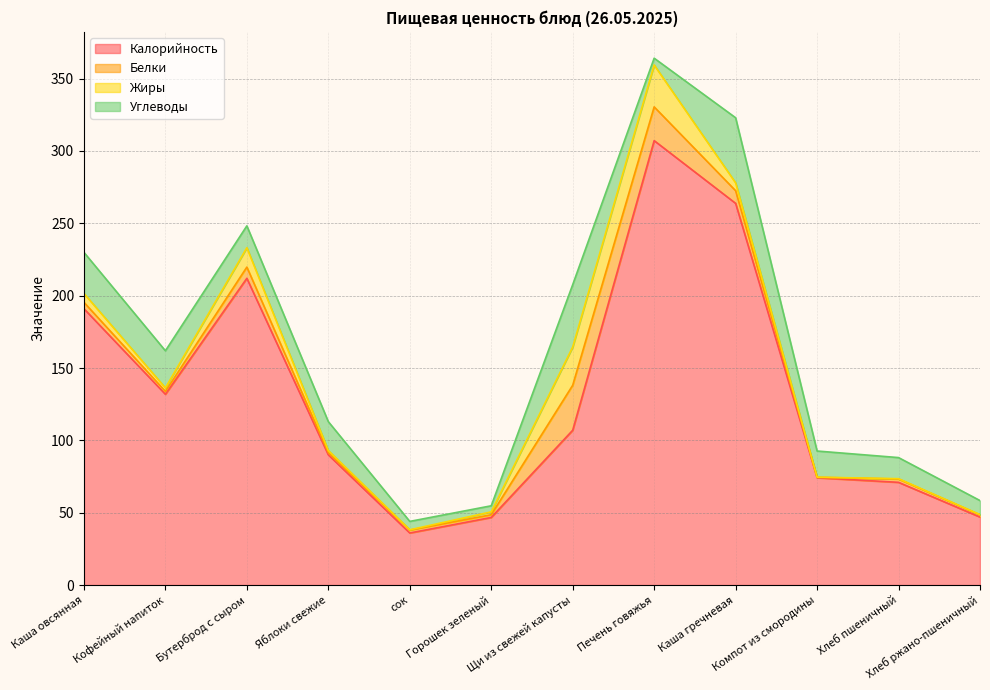

Where is Жиры nearest to the value 14?

Бутерброд с сыром